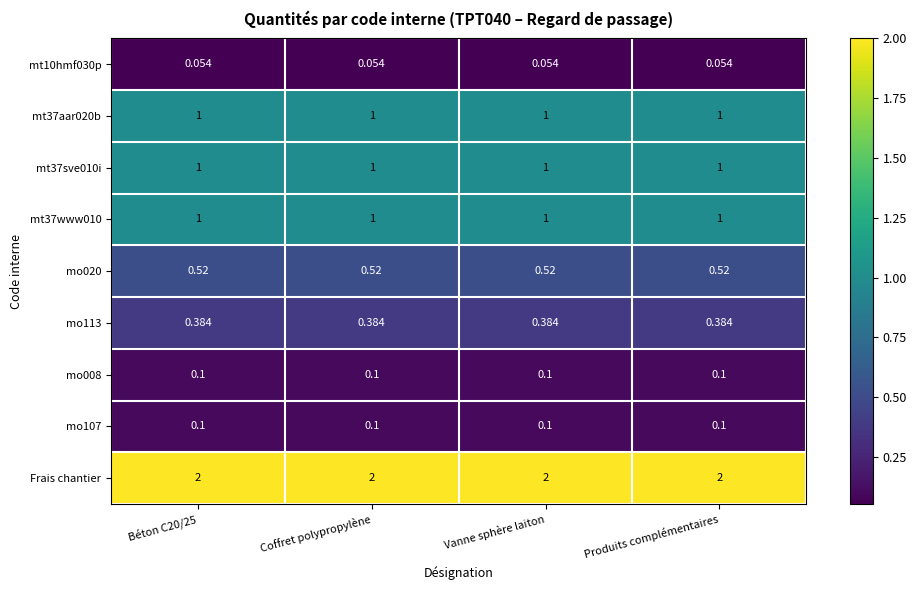

Which series has the largest total across all categories?

Frais chantier